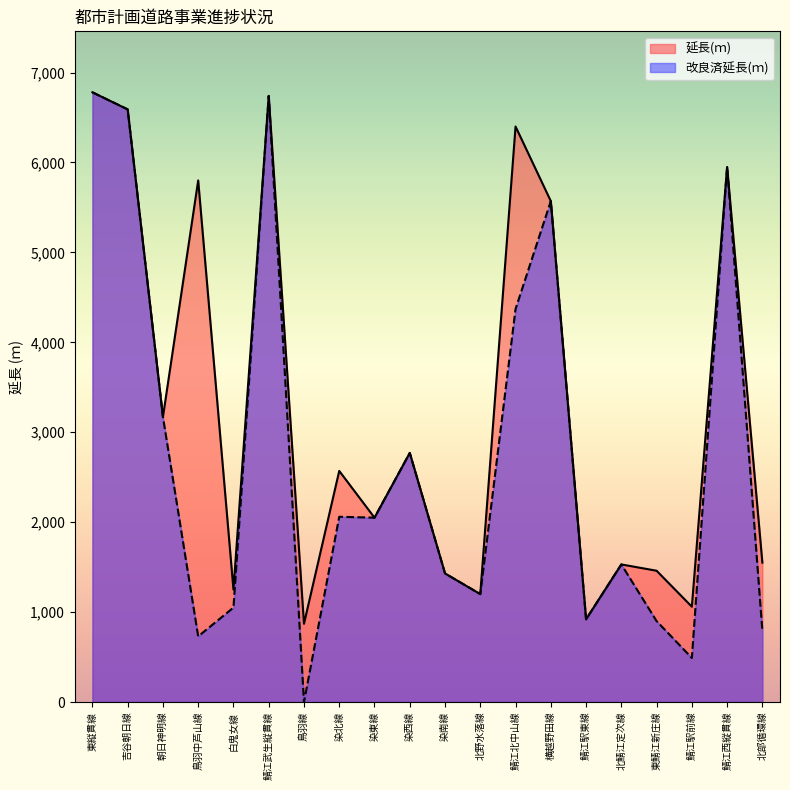

What are all the series names shown in the legend?

延長(ｍ), 改良済延長(ｍ)